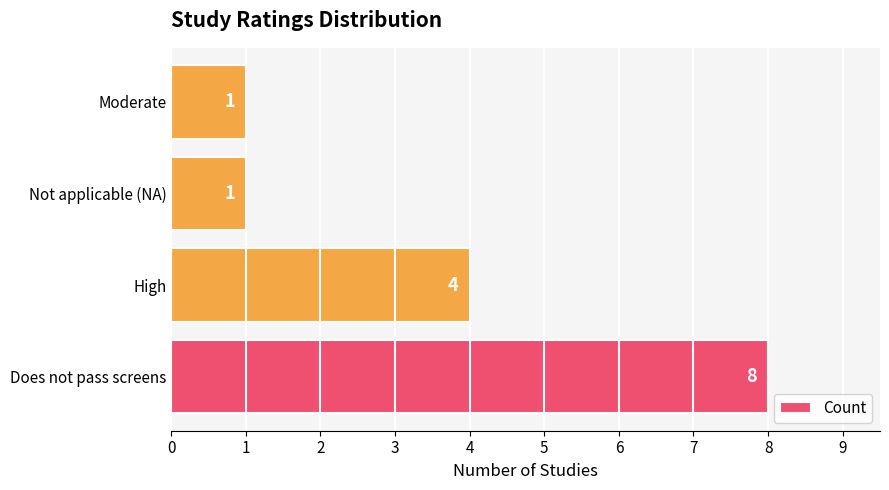

The value at Moderate is 0. True or false?

False